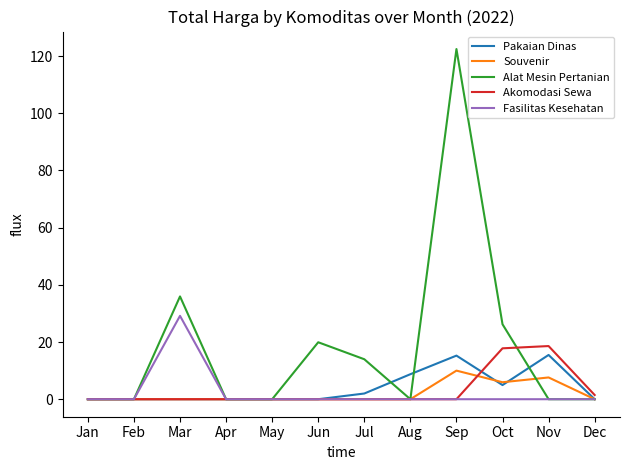

Which series has the widest spread of values?

Alat Mesin Pertanian